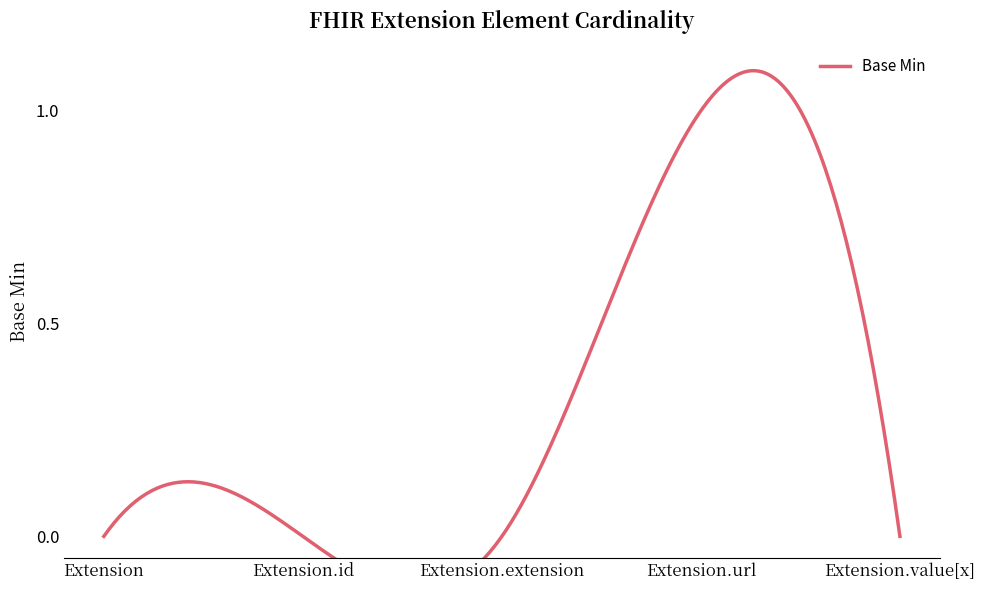

The chart shows a value of 1 at Extension.url. True or false?

True